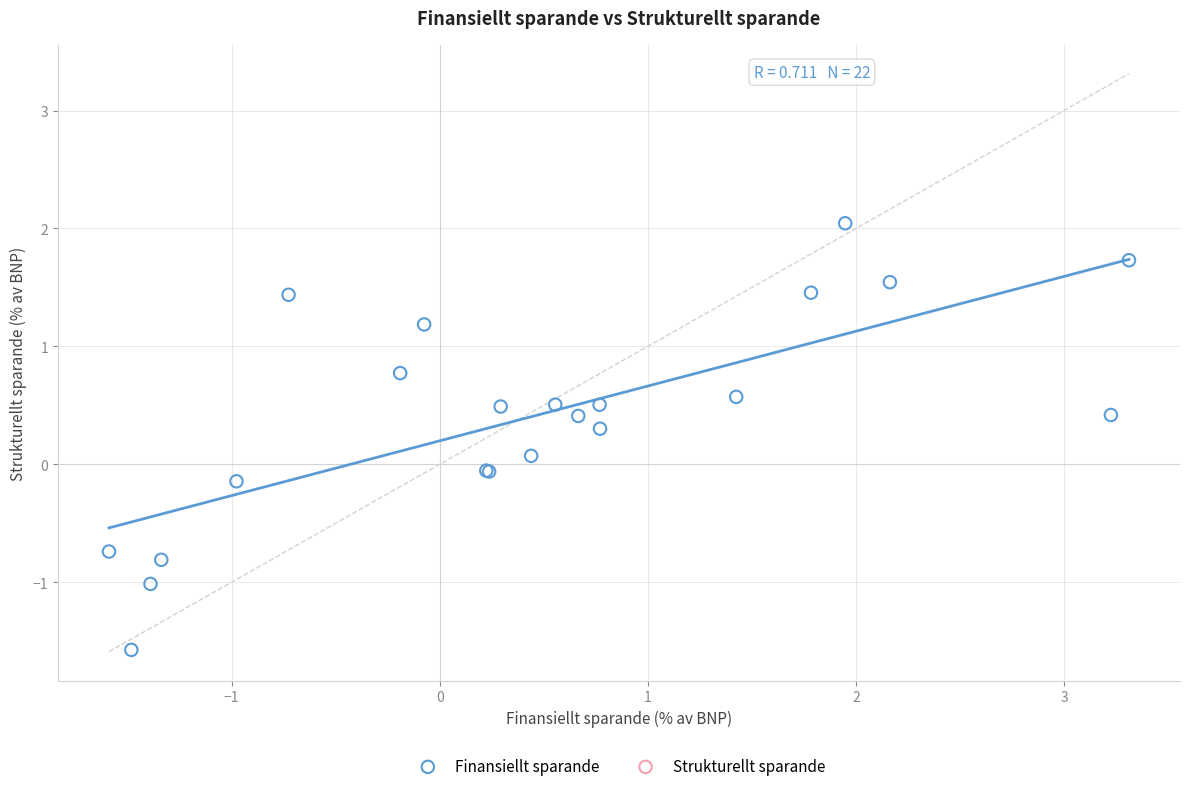

What are all the series names shown in the legend?

Finansiellt sparande, Strukturellt sparande